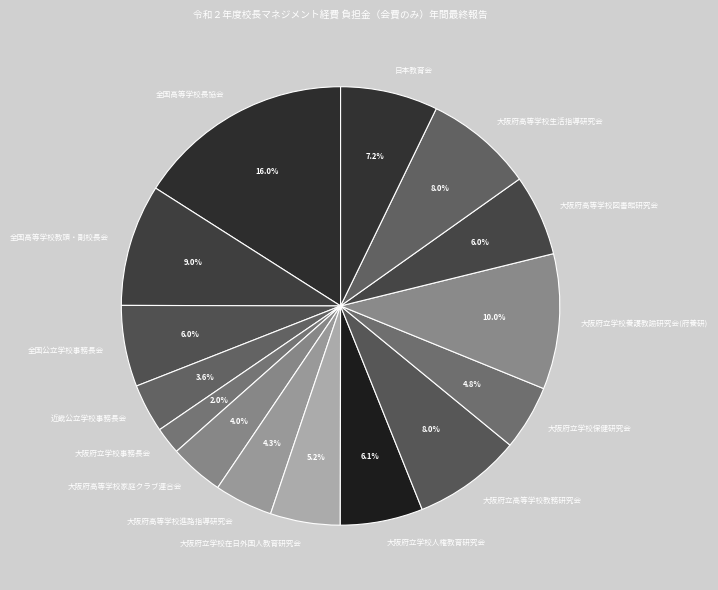

Combined, what portion of the pie is 大阪府高等学校進路指導研究会 and 日本教育会?

11.5%